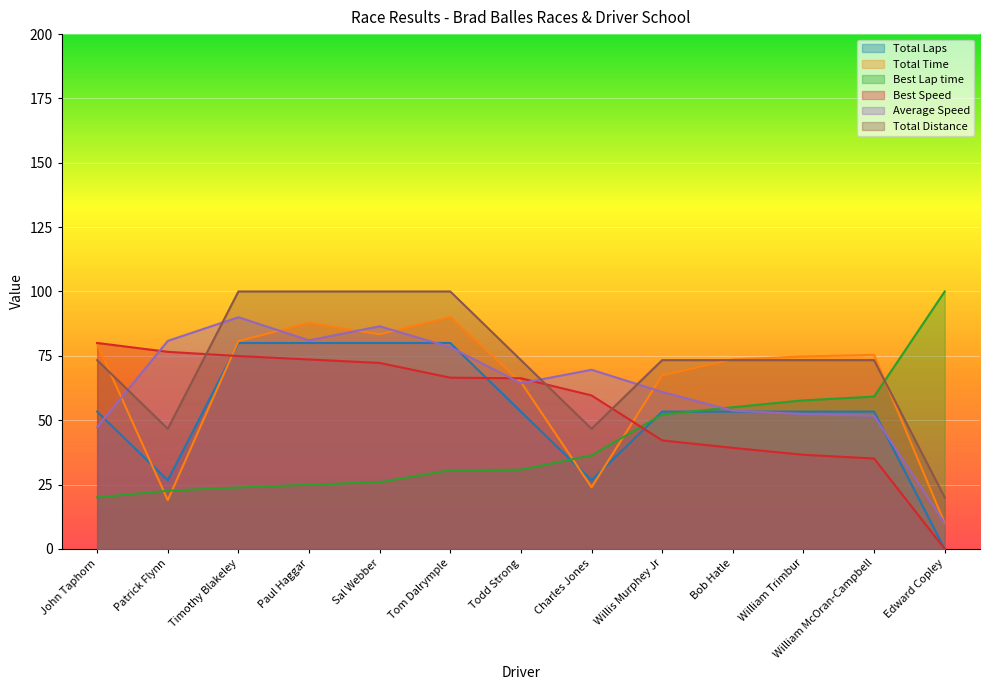

What is the minimum value for Average Speed?

10.0